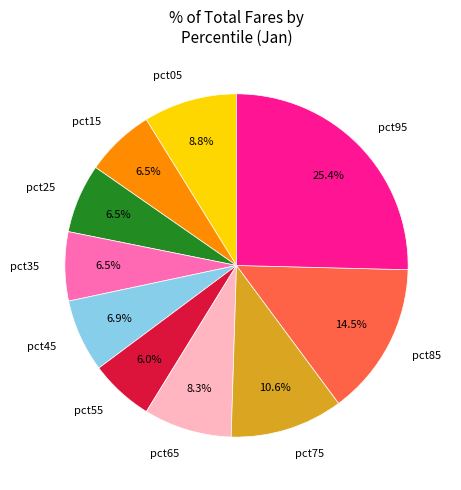

Is it true that pct55 is 1% of the pie?

False